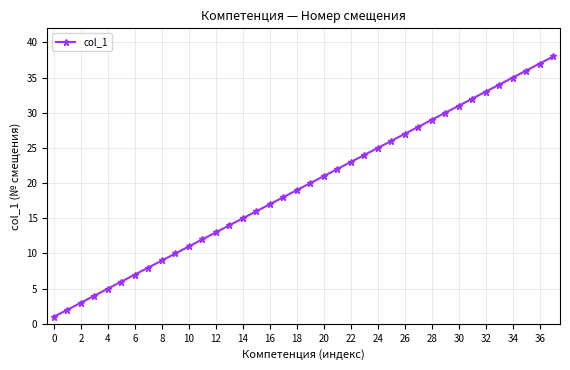

What is the difference between the maximum and second lowest values?

36